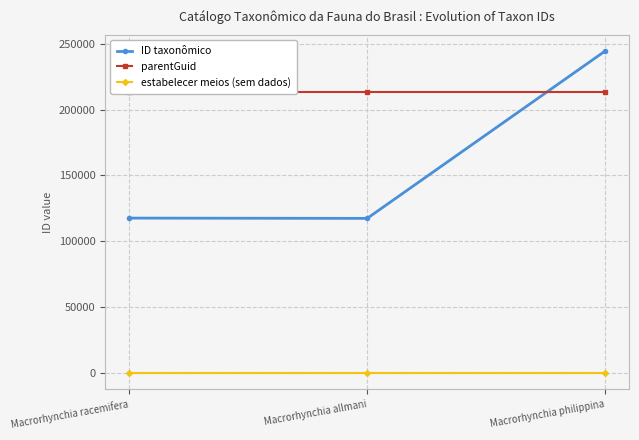

Reading right to left, transcribe all the data shown in this chart.

ID taxonômico: Macrorhynchia philippina=244667	Macrorhynchia allmani=117374	Macrorhynchia racemifera=117590
parentGuid: Macrorhynchia philippina=213206	Macrorhynchia allmani=213206	Macrorhynchia racemifera=213206
estabelecer meios (sem dados): Macrorhynchia philippina=0	Macrorhynchia allmani=0	Macrorhynchia racemifera=0